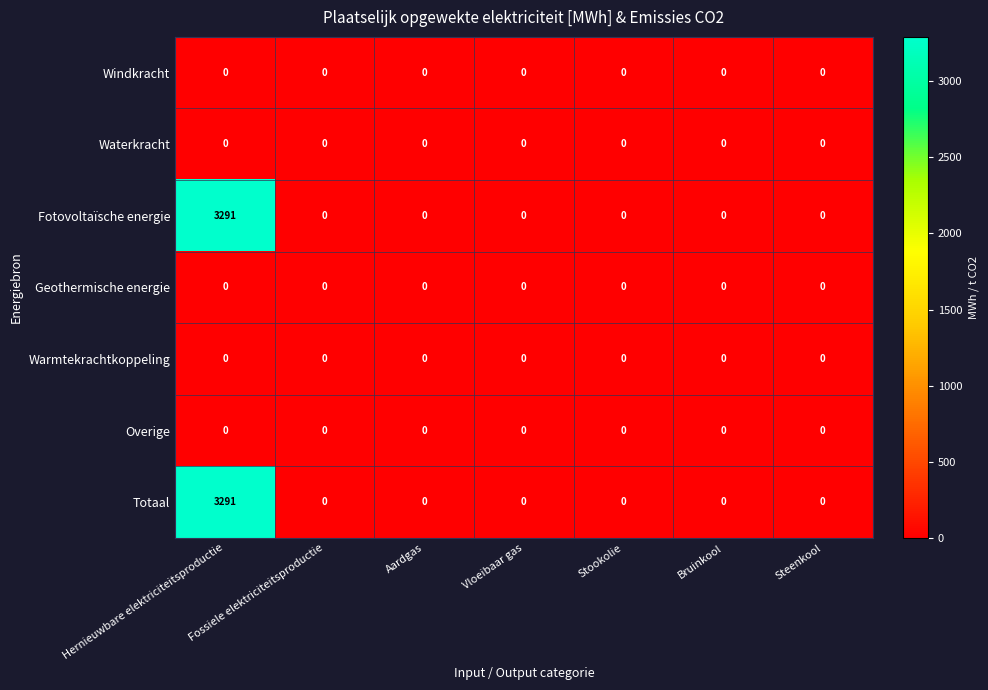

True or false: Waterkracht has a value of 0 at Steenkool.

True